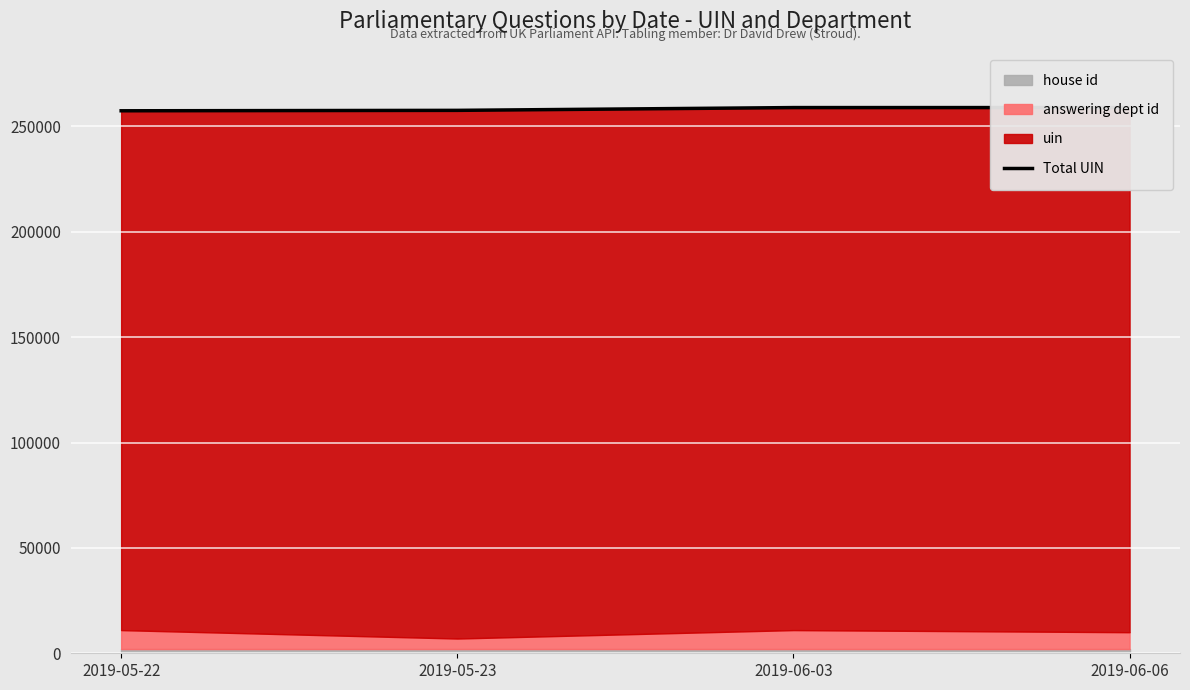

Which label corresponds to the smallest value in the chart?

2019-05-22